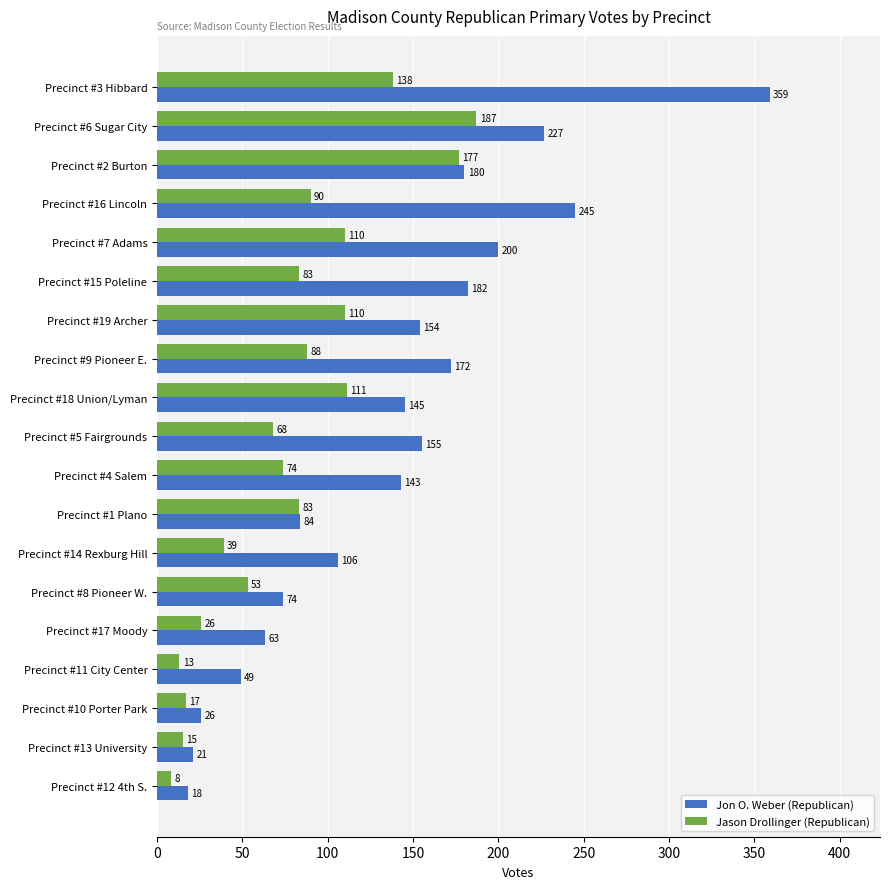

What are all the series names shown in the legend?

Jon O. Weber (Republican), Jason Drollinger (Republican)